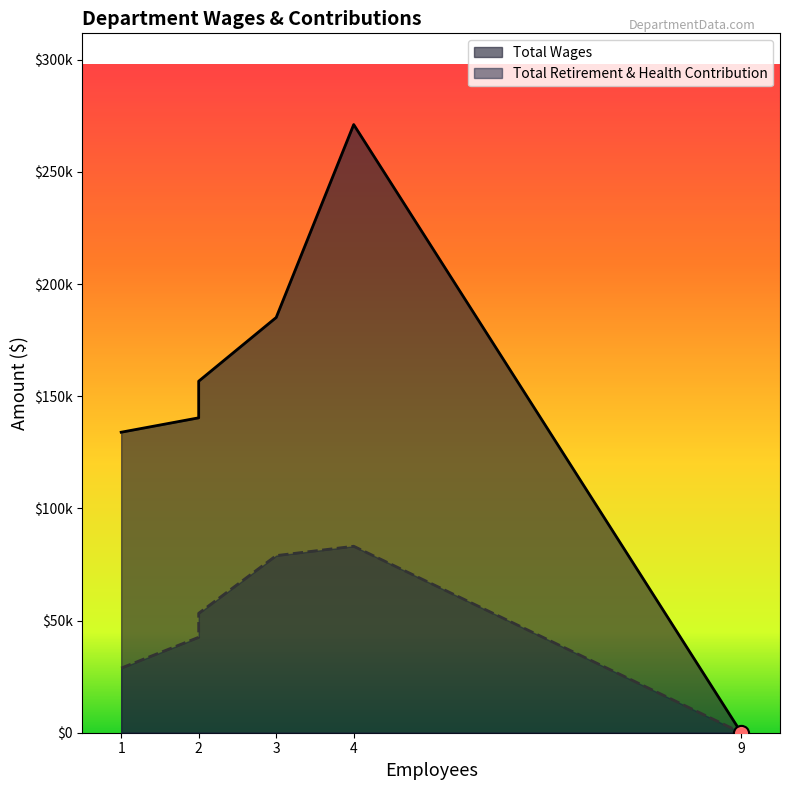

Which series contains the lowest Y value?

Total Wages